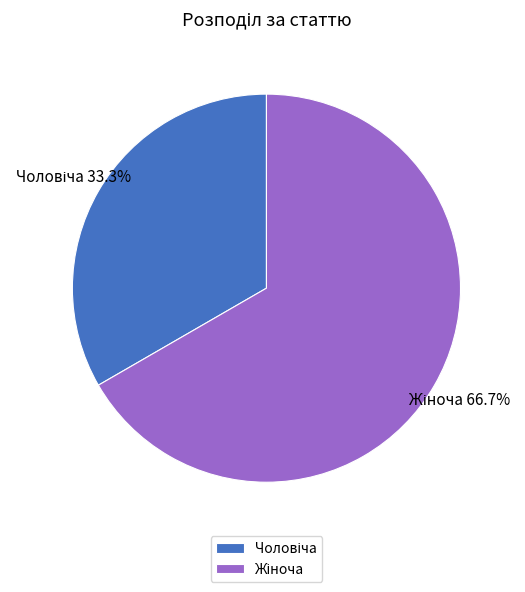

Does any single category account for the majority?

Yes